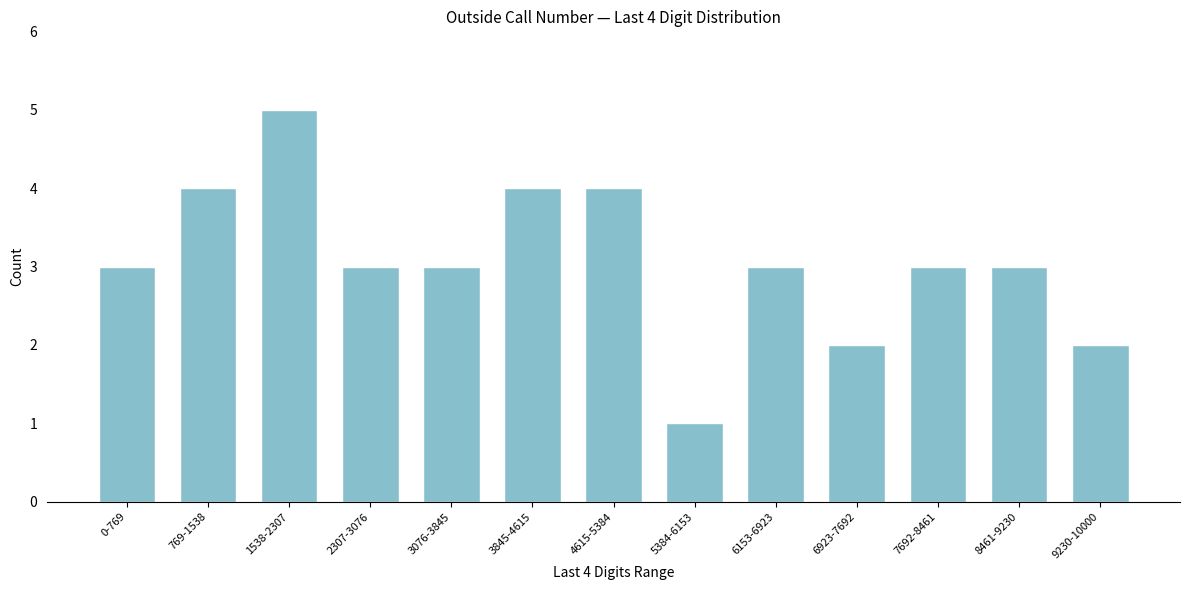

Reading left to right, list all the values displayed in this chart.

0-769=3	769-1538=4	1538-2307=5	2307-3076=3	3076-3845=3	3845-4615=4	4615-5384=4	5384-6153=1	6153-6923=3	6923-7692=2	7692-8461=3	8461-9230=3	9230-10000=2